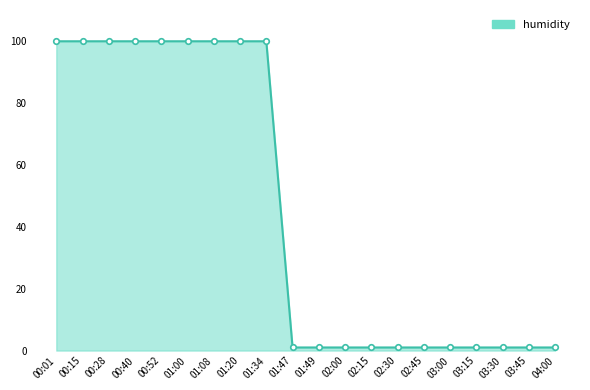

True or false: the data shows 1.0 at 01:49.

True